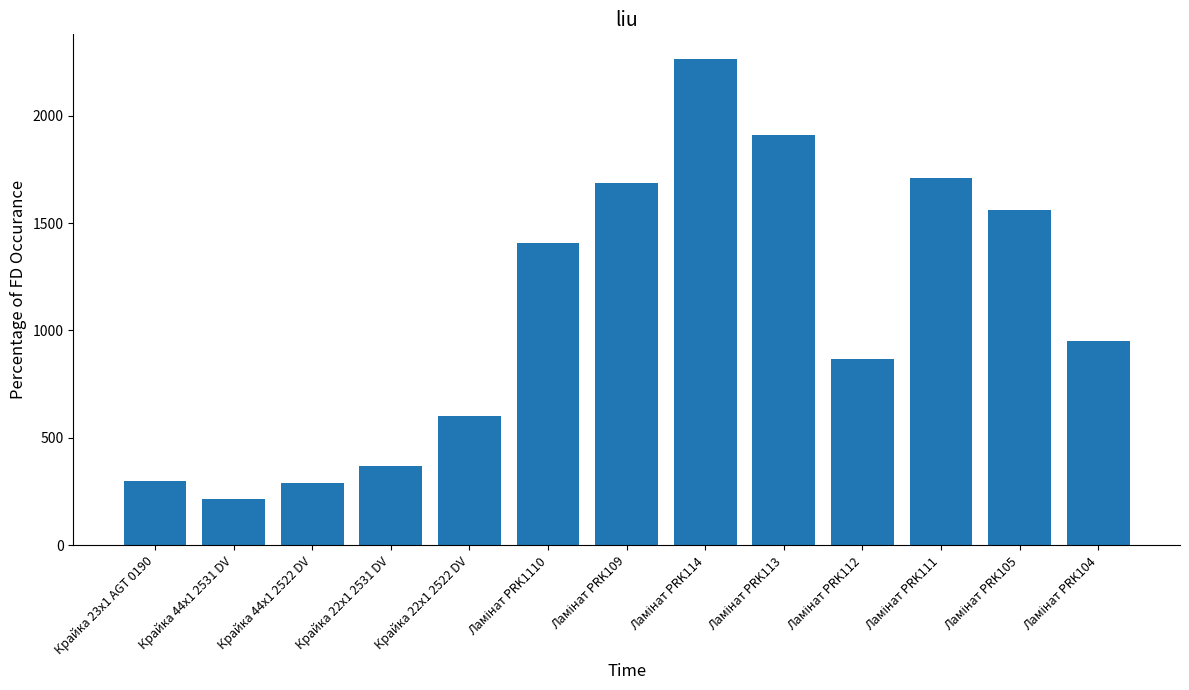

What is the difference between the second highest and second lowest values?

1618